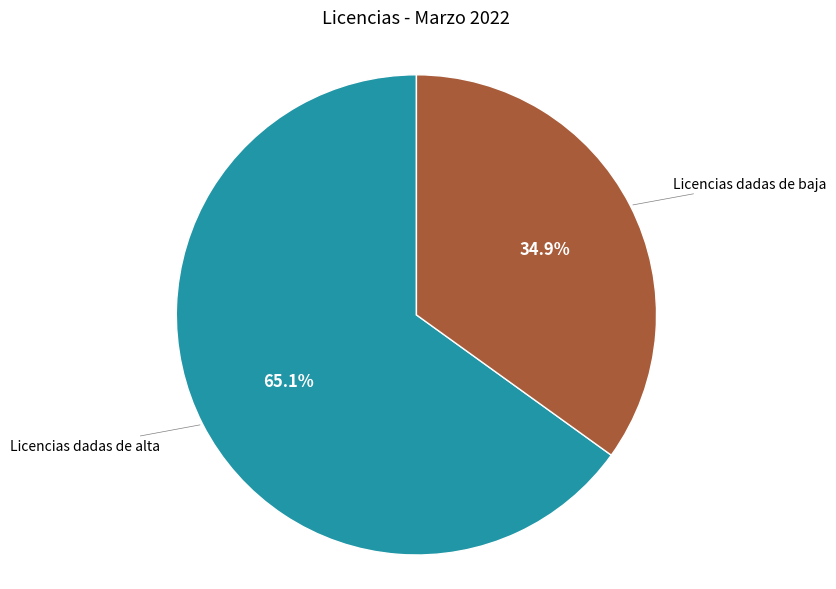

Does any single category account for the majority?

Yes